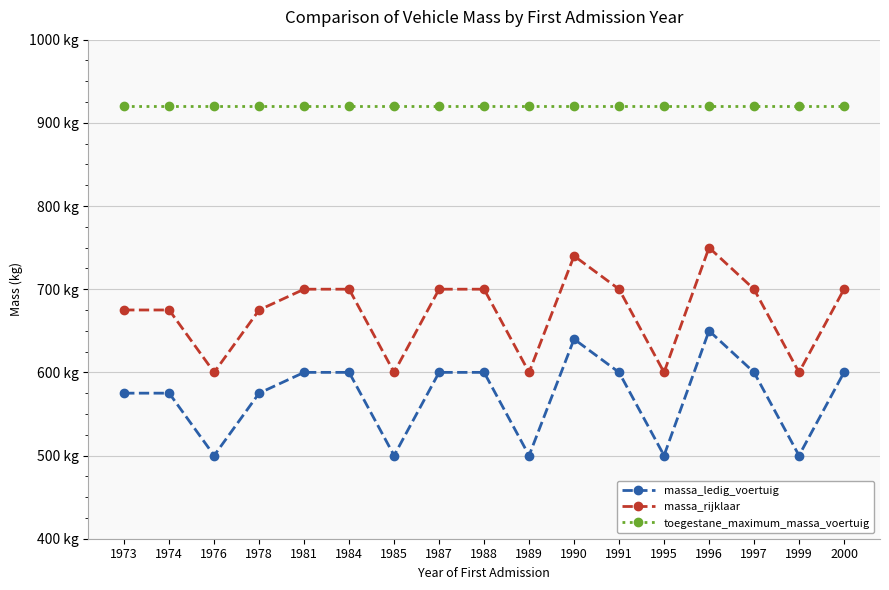

Reading left to right, list all the values displayed in this chart.

massa_ledig_voertuig: 1973=575	1974=575	1976=500	1978=575	1981=600	1984=600	1985=500	1987=600	1988=600	1989=500	1990=640	1991=600	1995=500	1996=650	1997=600	1999=500	2000=600
massa_rijklaar: 1973=675	1974=675	1976=600	1978=675	1981=700	1984=700	1985=600	1987=700	1988=700	1989=600	1990=740	1991=700	1995=600	1996=750	1997=700	1999=600	2000=700
toegestane_maximum_massa_voertuig: 1973=920	1974=920	1976=920	1978=920	1981=920	1984=920	1985=920	1987=920	1988=920	1989=920	1990=920	1991=920	1995=920	1996=920	1997=920	1999=920	2000=920